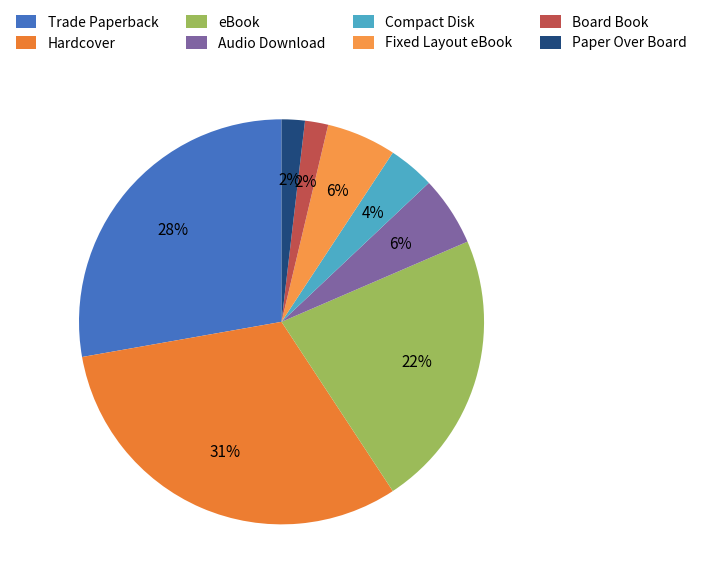

Rank the categories by value from highest to lowest.

Hardcover, Trade Paperback, eBook, Audio Download, Fixed Layout eBook, Compact Disk, Board Book, Paper Over Board